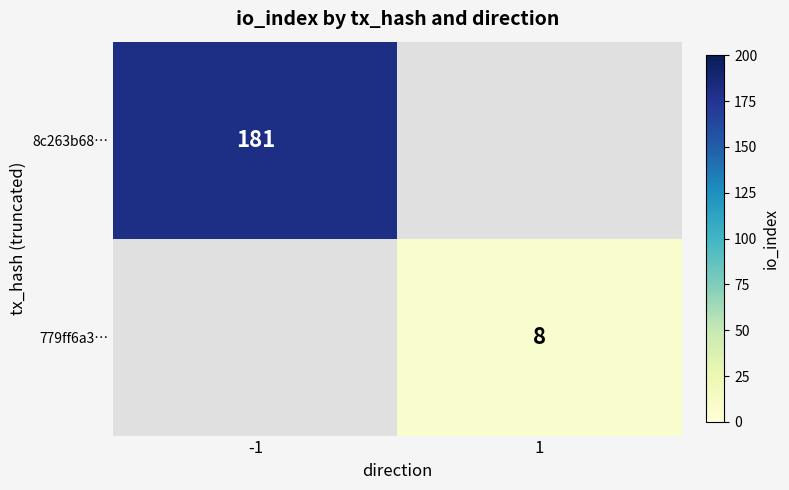

The value of 8c263b68… at -1 is 181. True or false?

True